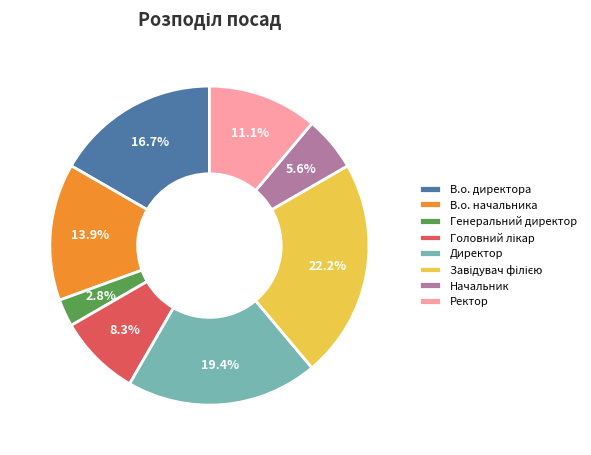

Which slice is the smallest?

Генеральний директор